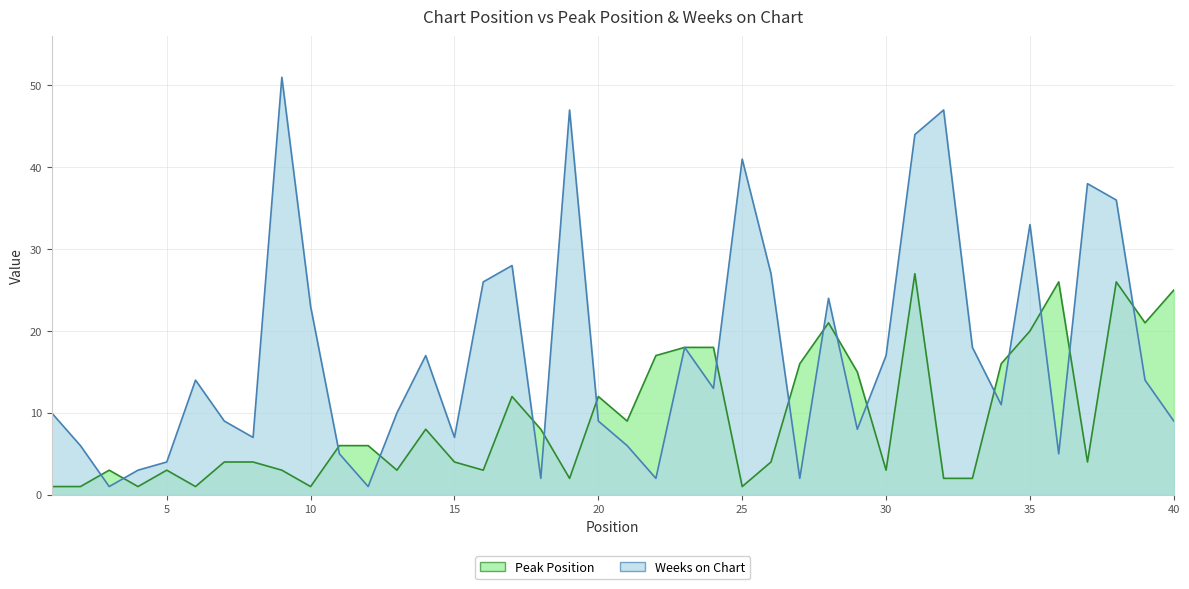

What is the value of the Weeks on Chart point at the 15th from the left?

7